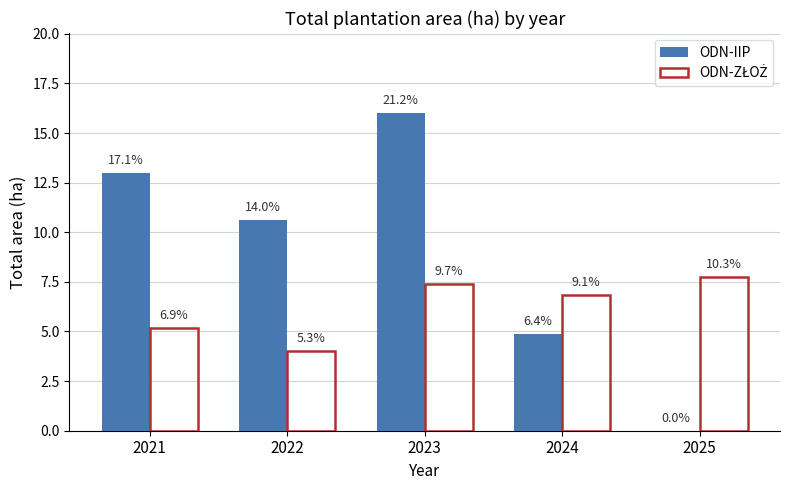

How many groups of bars are there?

5